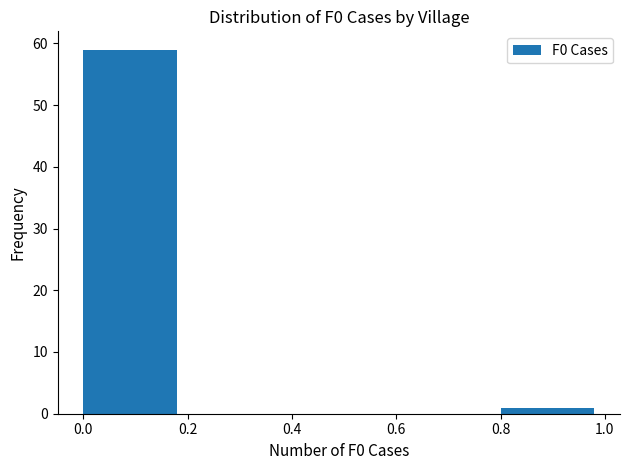

Reading left to right, transcribe this chart: for each bar, give the range it covers on the x-axis and its height. The values are not printed on the chart, so give them approximately, as read against the axis.

0.0 to 0.2: 59
0.2 to 0.4: 0
0.4 to 0.6: 0
0.6 to 0.8: 0
0.8 to 1.0: 1